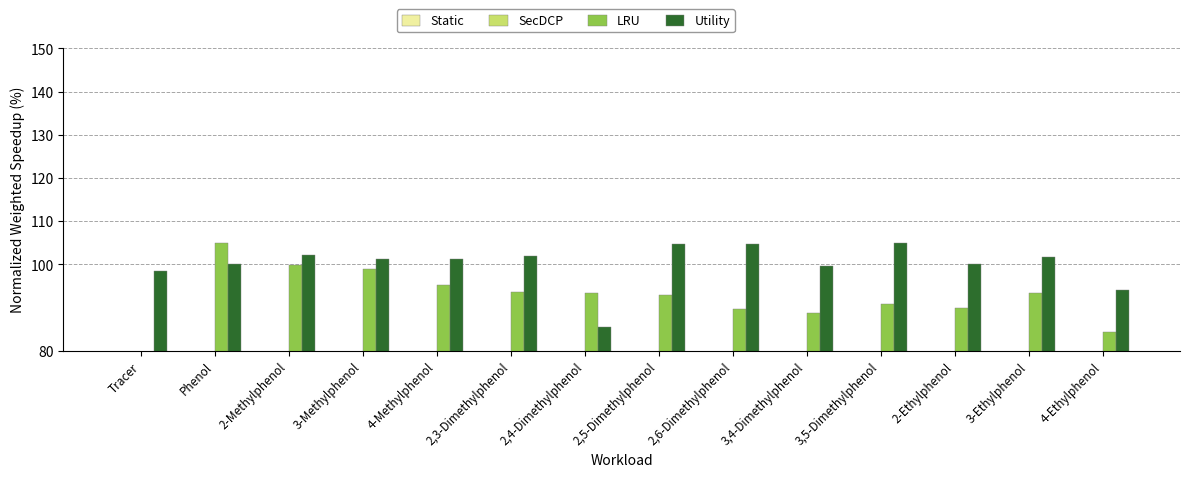

What are all the series names shown in the legend?

Static, SecDCP, LRU, Utility